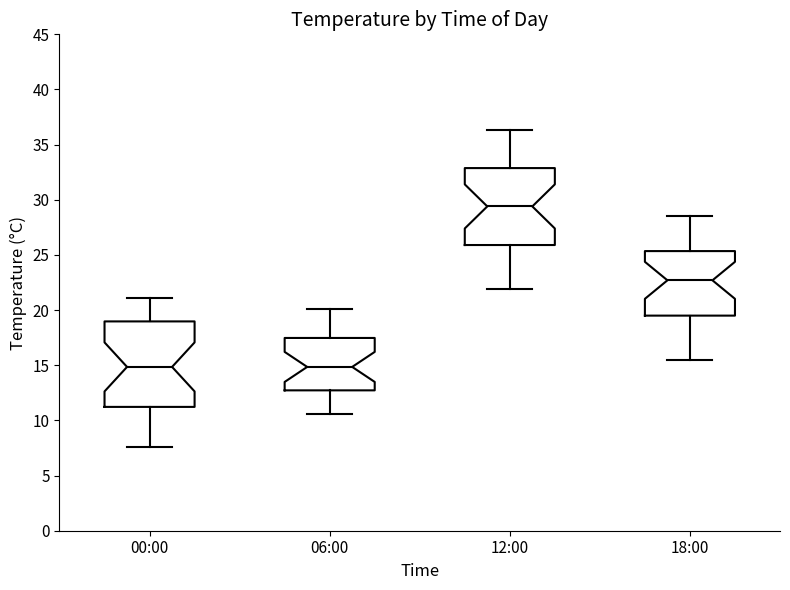

Where does the upper whisker of the box for 06:00 end on the y-axis? The values are not printed on the chart, so give them approximately, as read against the axis.

20.0